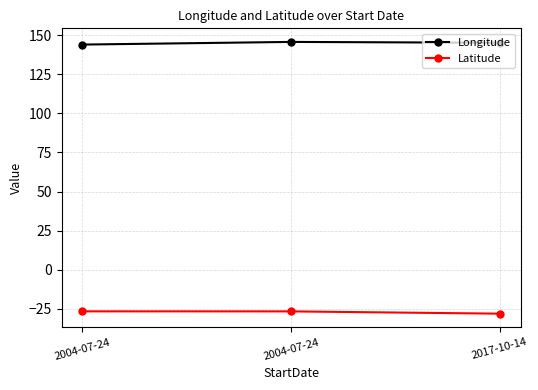

What is the maximum value shown in the chart?

145.6